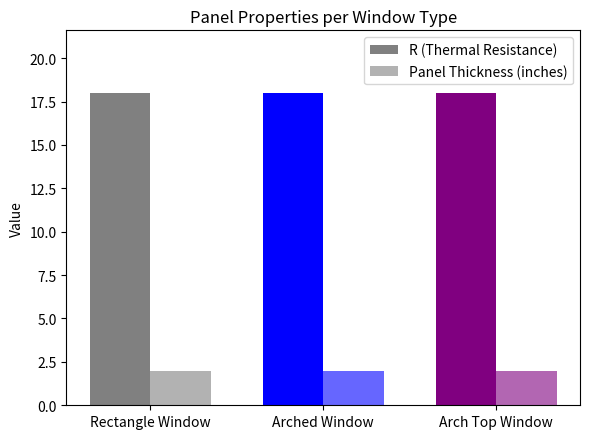

What value does the Panel Thickness (inches) series have at Rectangle Window?

2